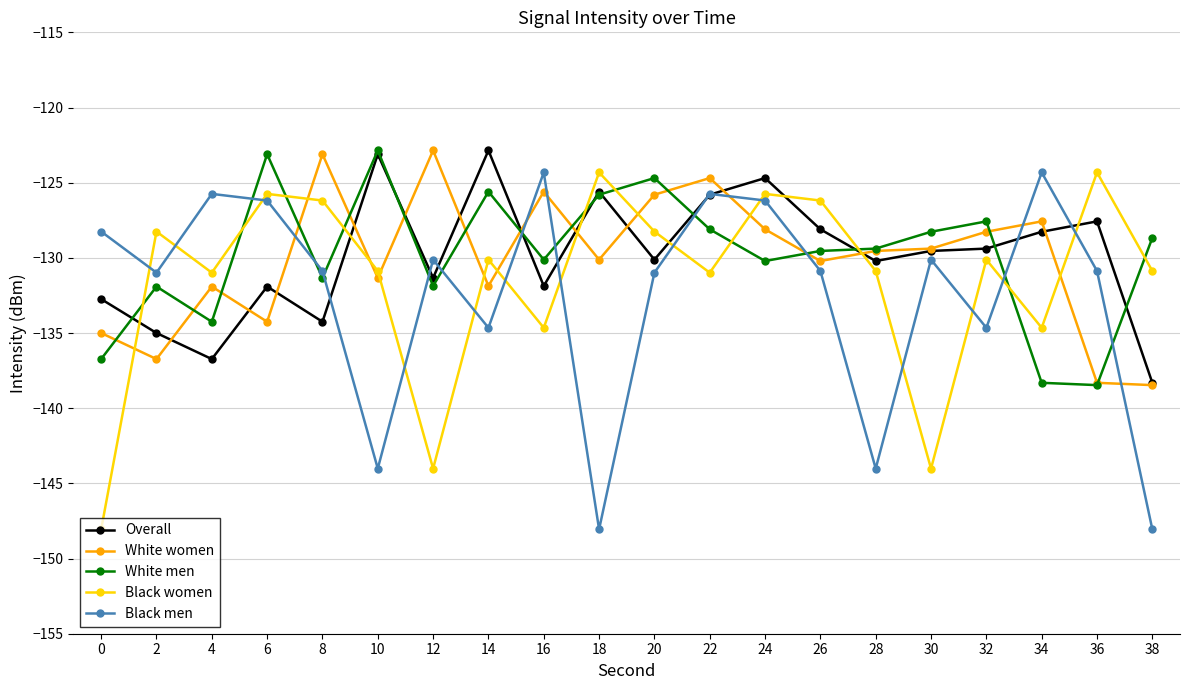

True or false: Black women has more than 1 points higher than both neighbors.

True